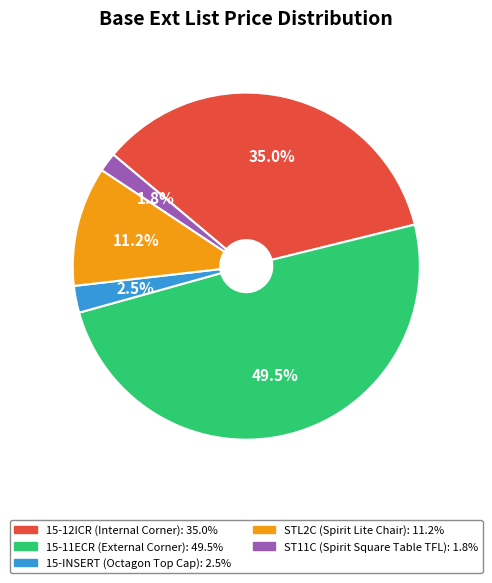

To the nearest percent, what is the average slice percentage?

20%